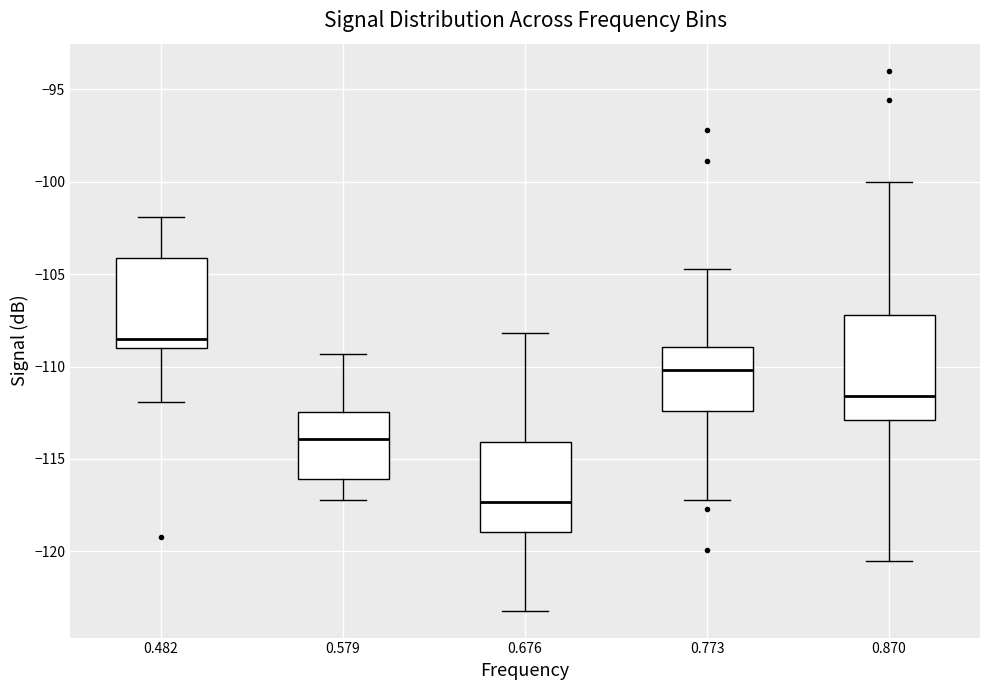

Which box is the tallest, from its lower edge to its upper edge?

0.870